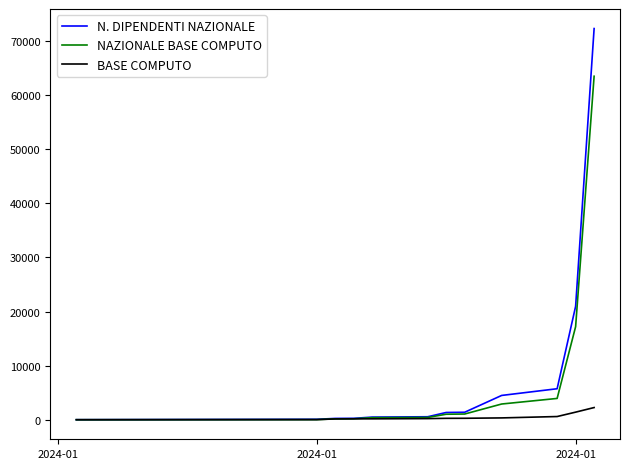

Rank the series by their maximum value, from lowest to highest.

BASE COMPUTO, NAZIONALE BASE COMPUTO, N. DIPENDENTI NAZIONALE